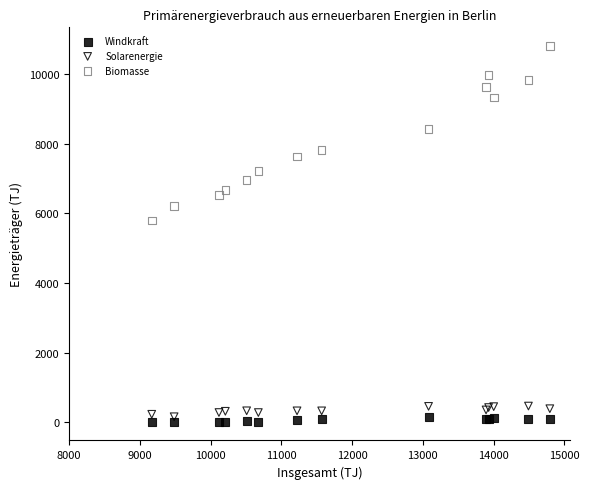

Across all series, what Y value is closest to 5413?

5797.1